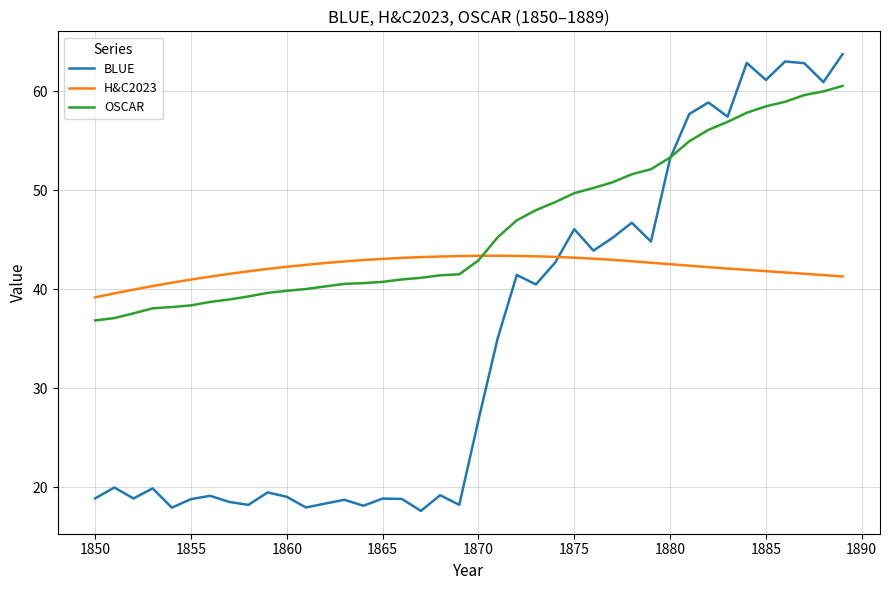

What is the minimum value shown in the chart?

17.6